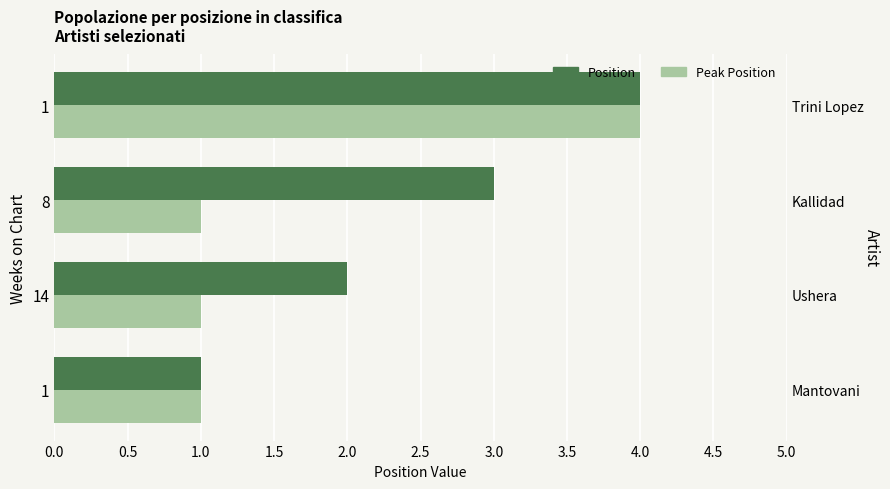

How many groups of bars are there?

4